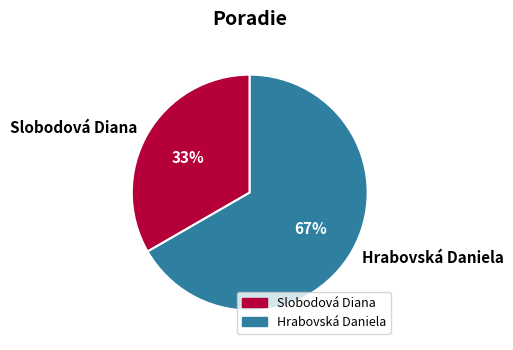

Approximately how many times larger is the value at Slobodová Diana compared to Hrabovská Daniela?

0.5